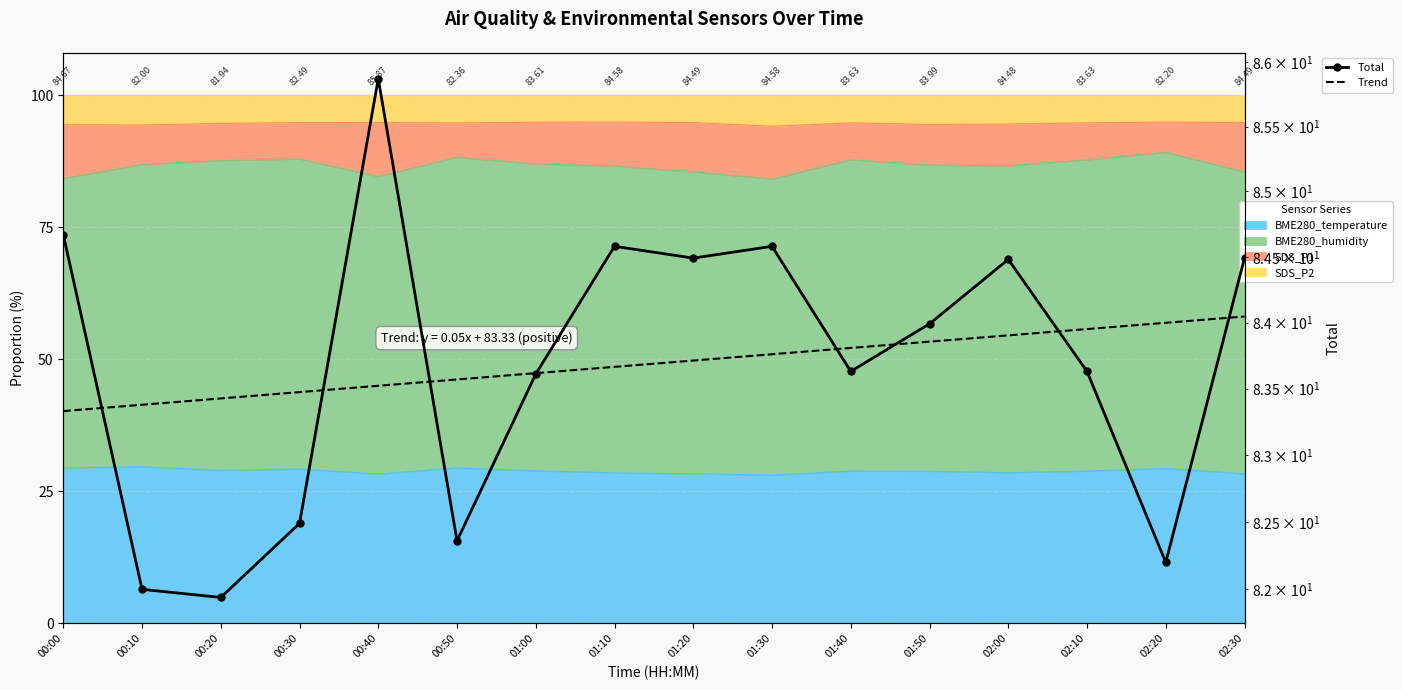

How many lines are shown in the chart?

2